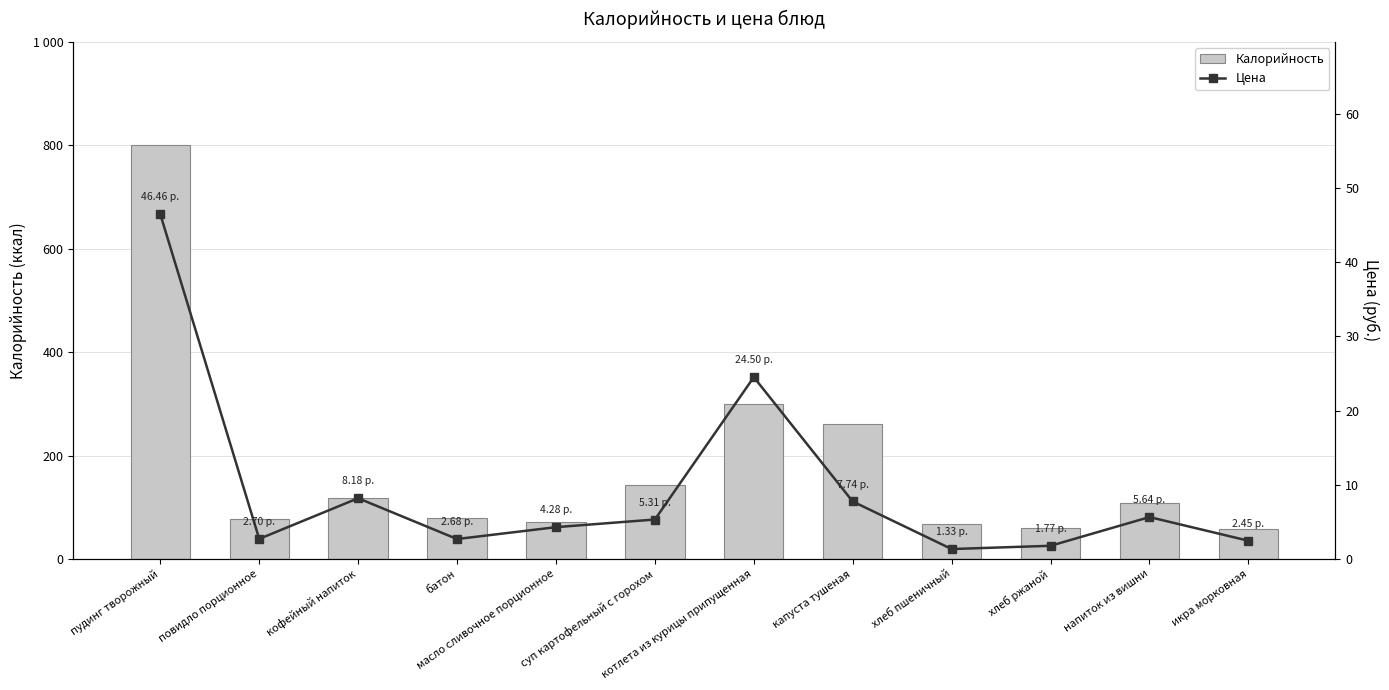

At how many categories does at least one series exceed 751?

1